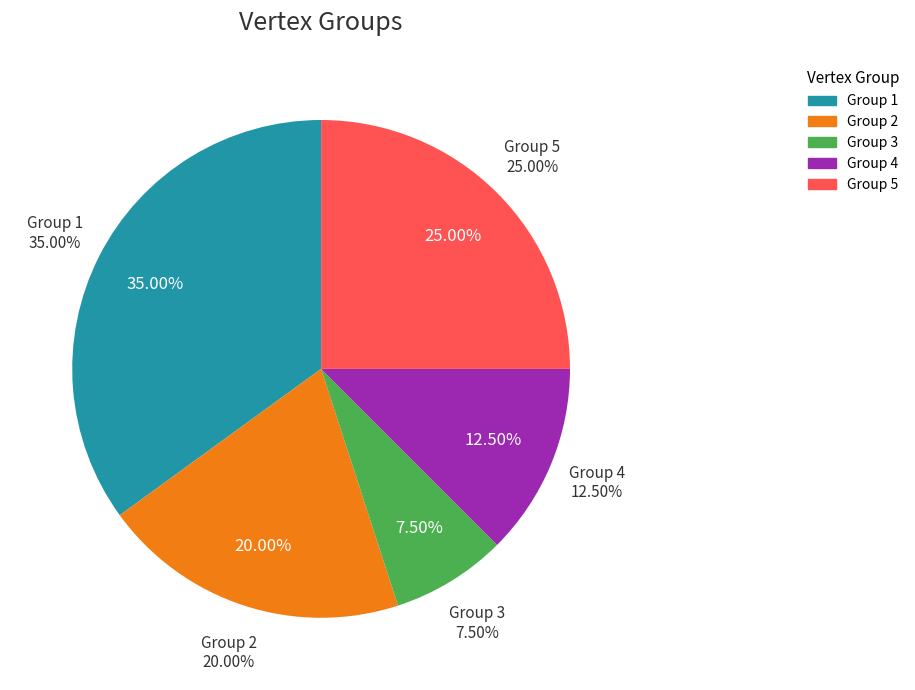

How many segments does this pie chart have?

2